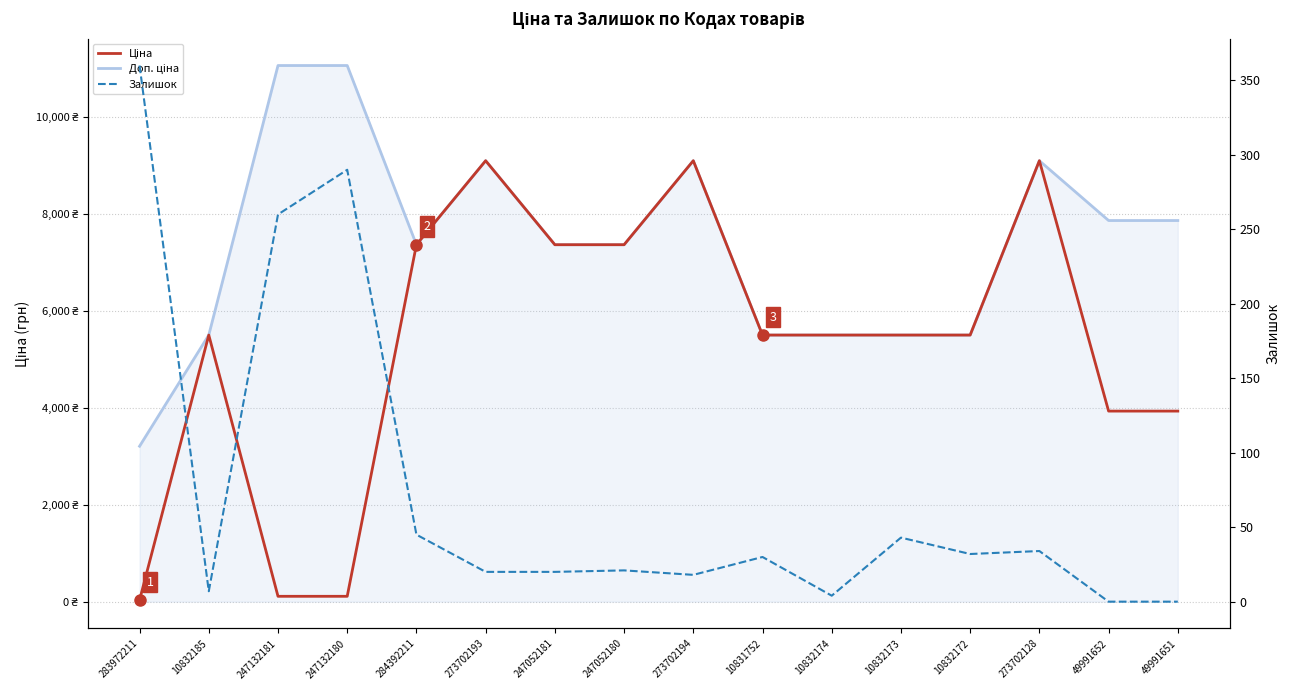

Rank the series by their maximum value, from lowest to highest.

Залишок, Ціна, Доп. ціна